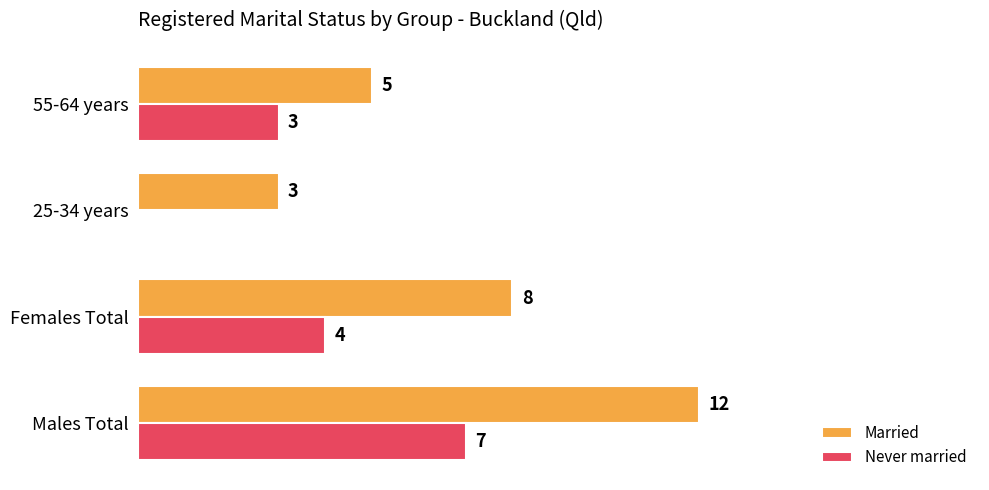

What are all the series names shown in the legend?

Married, Never married